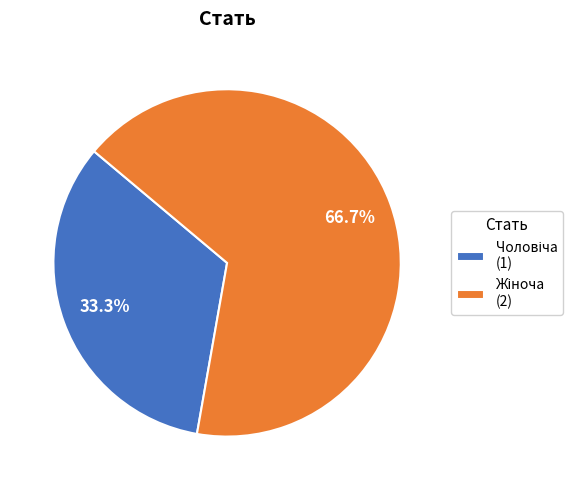

Does any single category account for the majority?

Yes